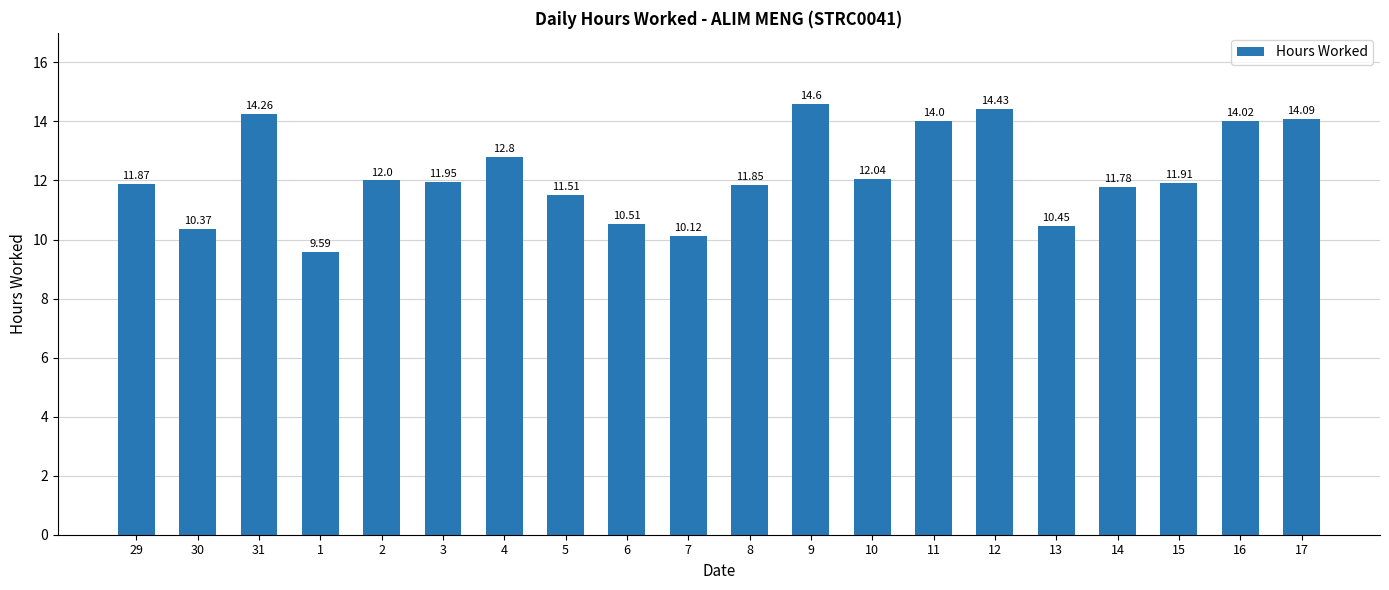

At which label does the data first exceed 11?

29